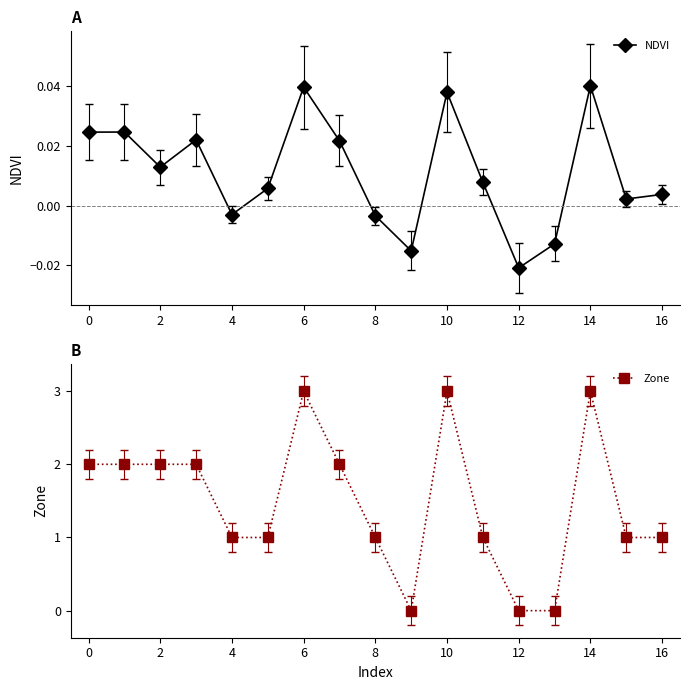

Does the chart have visible grid lines?

No